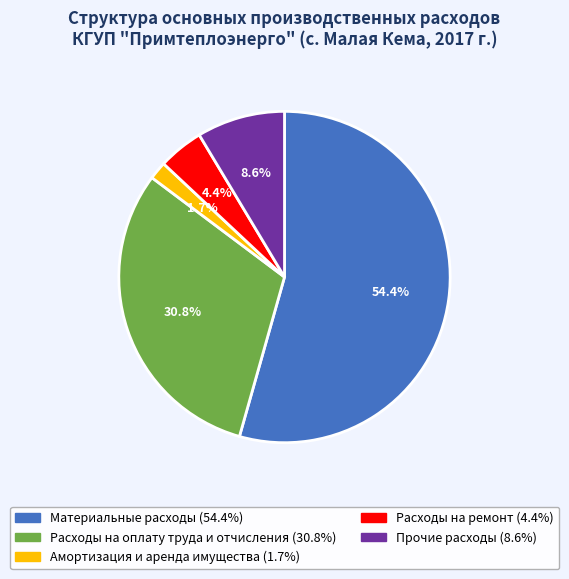

Which category has the smallest portion of the pie?

Амортизация и аренда имущества